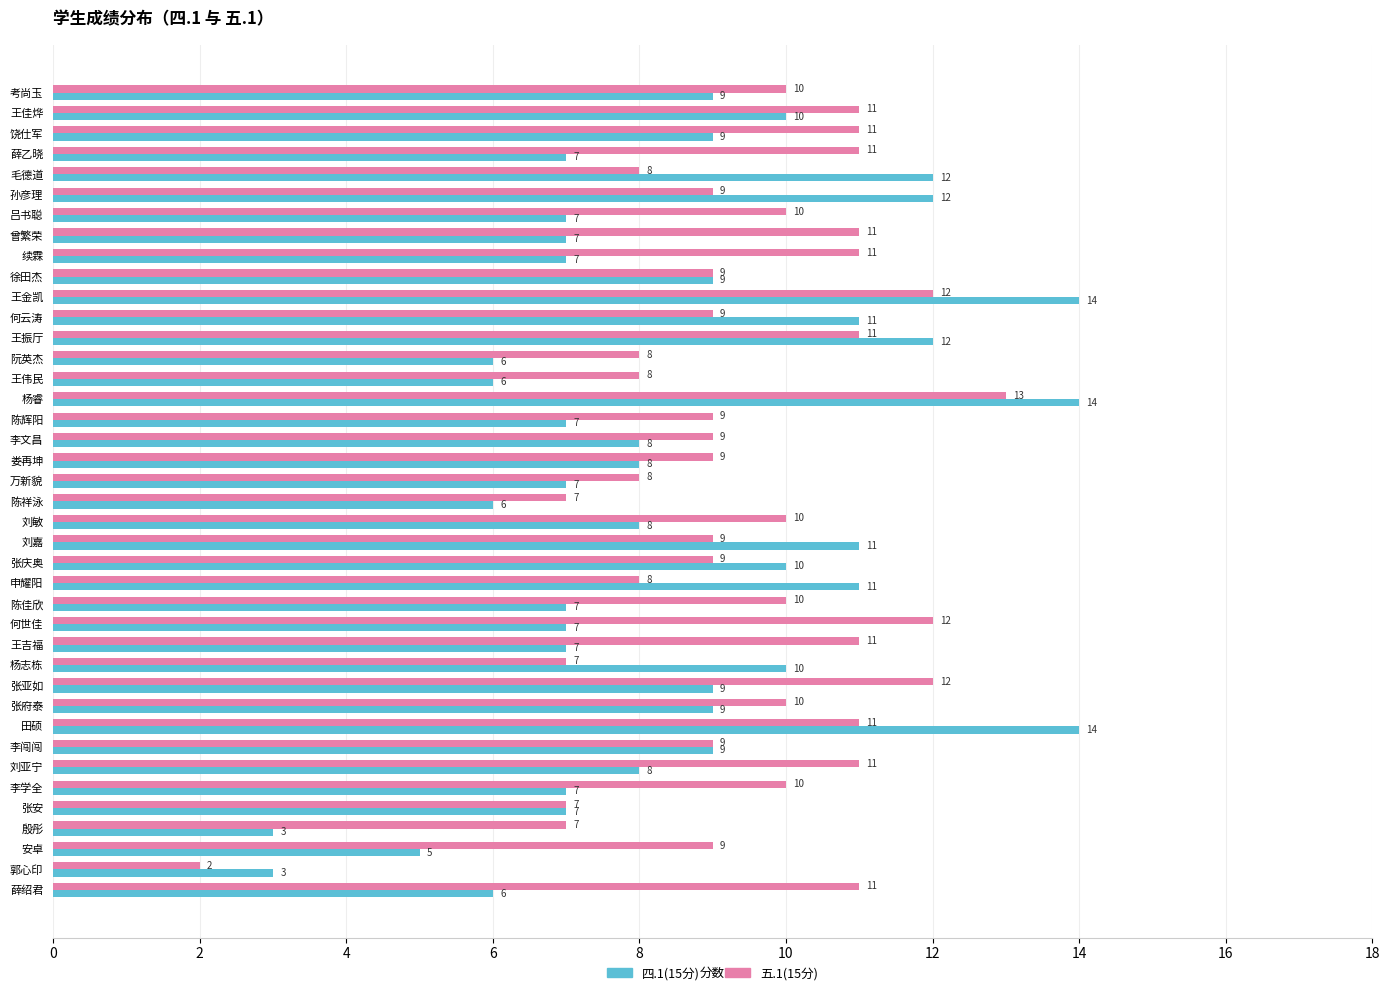

The value of 五.1(15分) at 娄再坤 is 15. True or false?

False